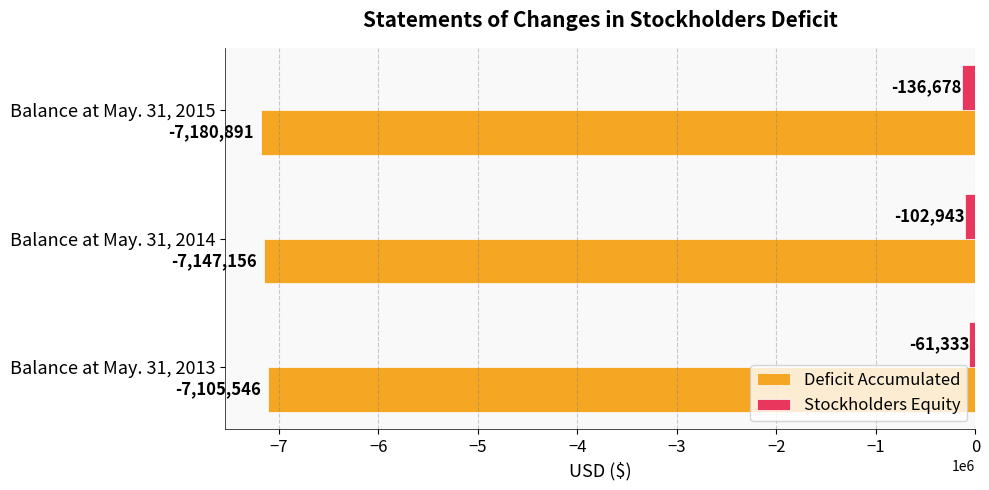

What is the difference between the second highest and minimum values in the Stockholders Equity series?

33735